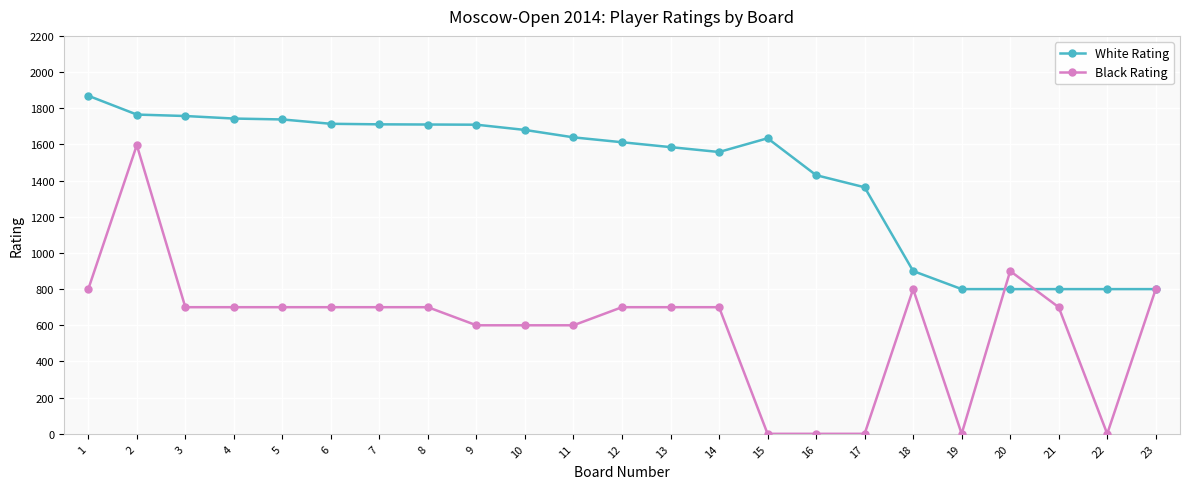

What is the value of the Black Rating point at the 13th from the left?

700